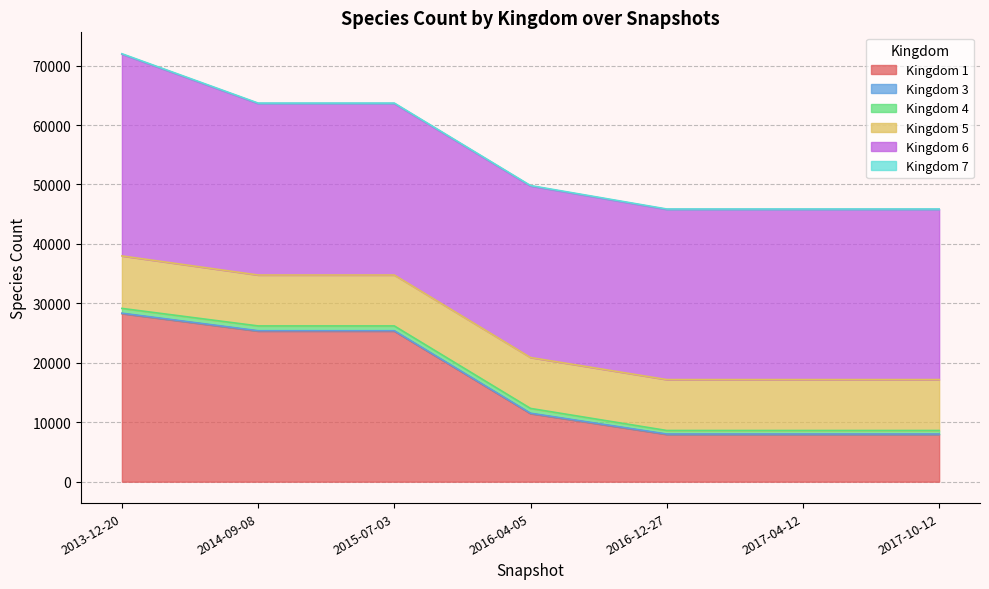

True or false: 4 has more than 0 points higher than both neighbors.

False